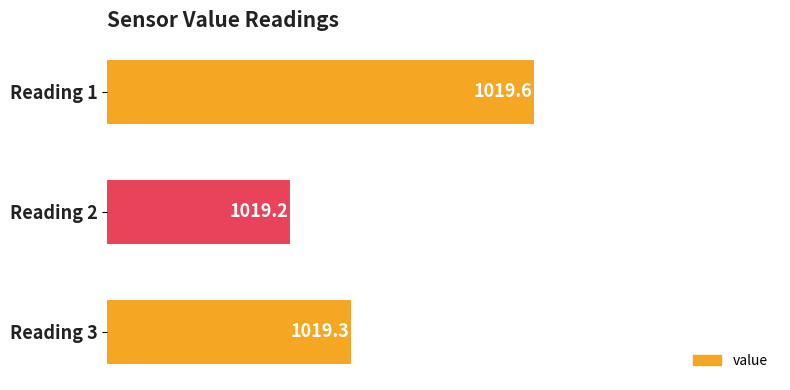

List the labels in order of value, largest first.

Reading 1, Reading 3, Reading 2